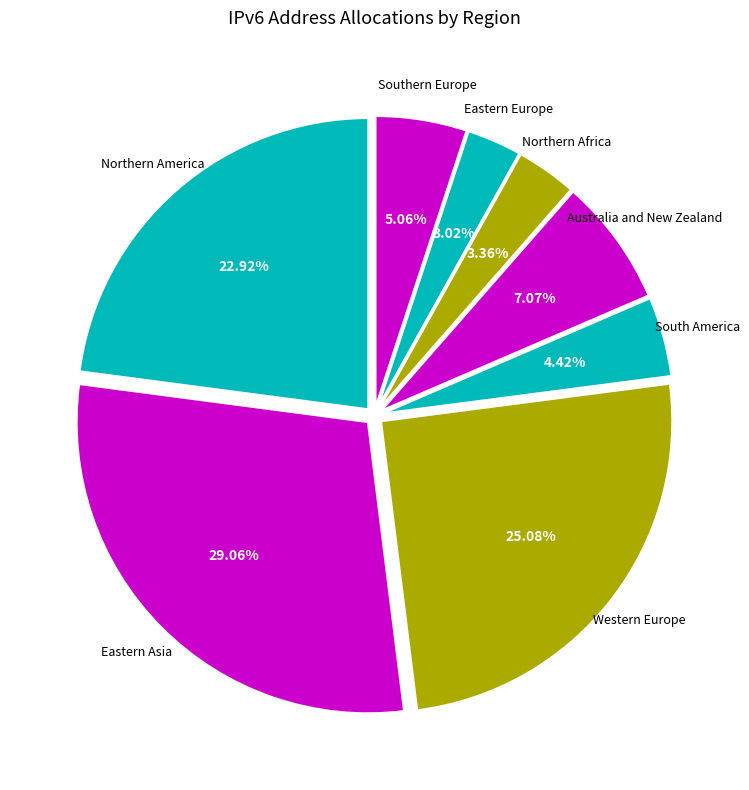

Between Australia and New Zealand and Northern America, which is larger?

Northern America